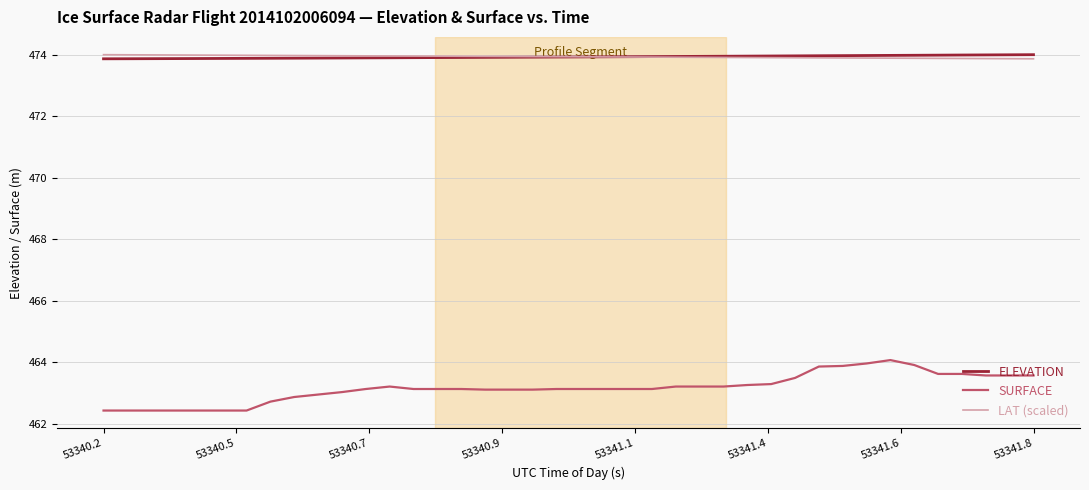

True or false: LAT (scaled) and SURFACE intersect in this chart.

False